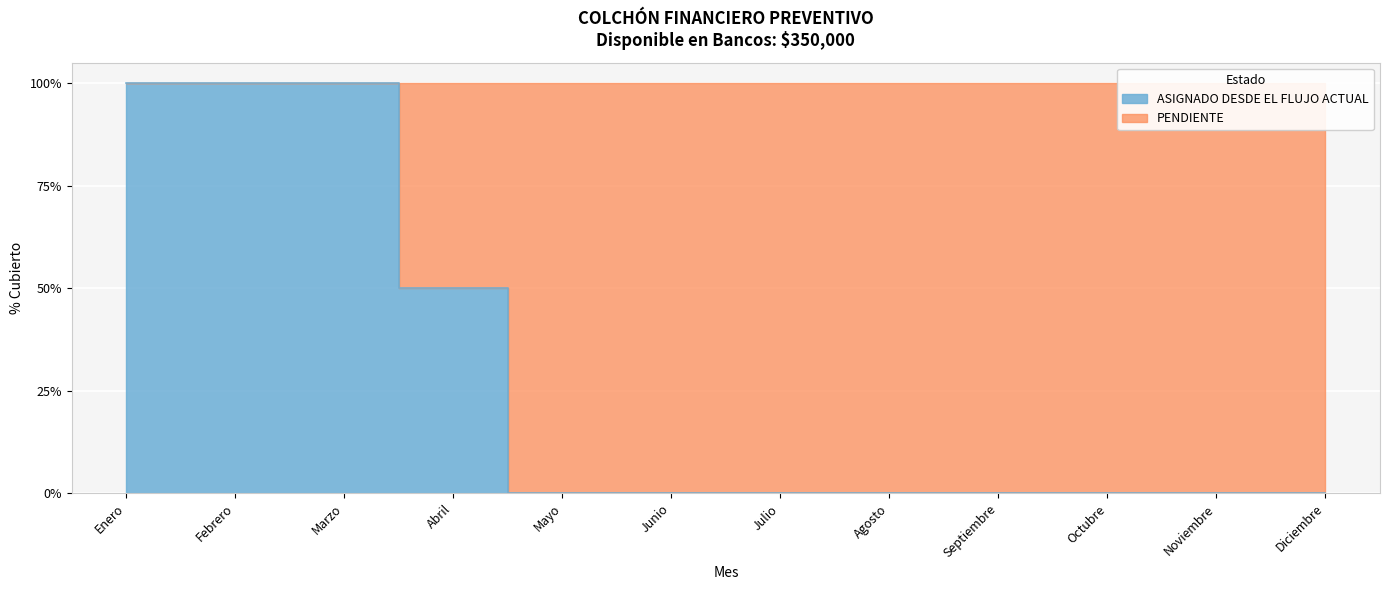

True or false: the data shows -32 at Agosto.

False